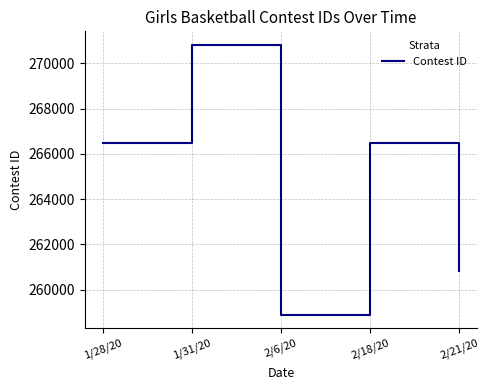

What position from the right is 1/28/20?

5